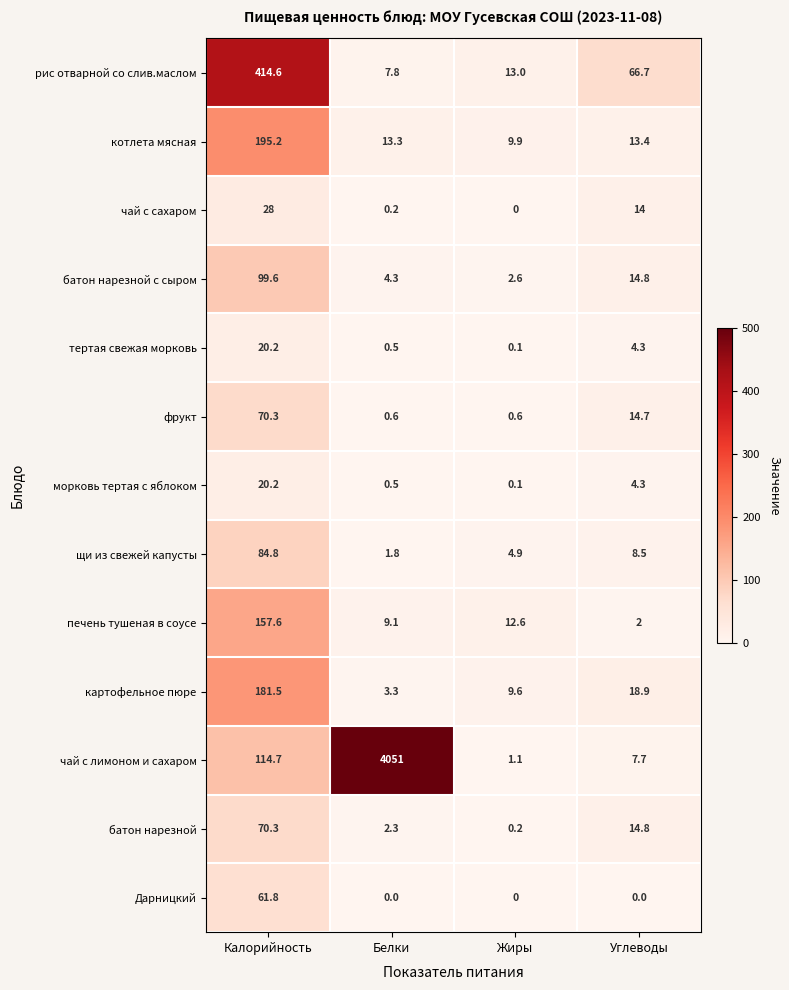

What is the highest value of the фрукт series?

70.3